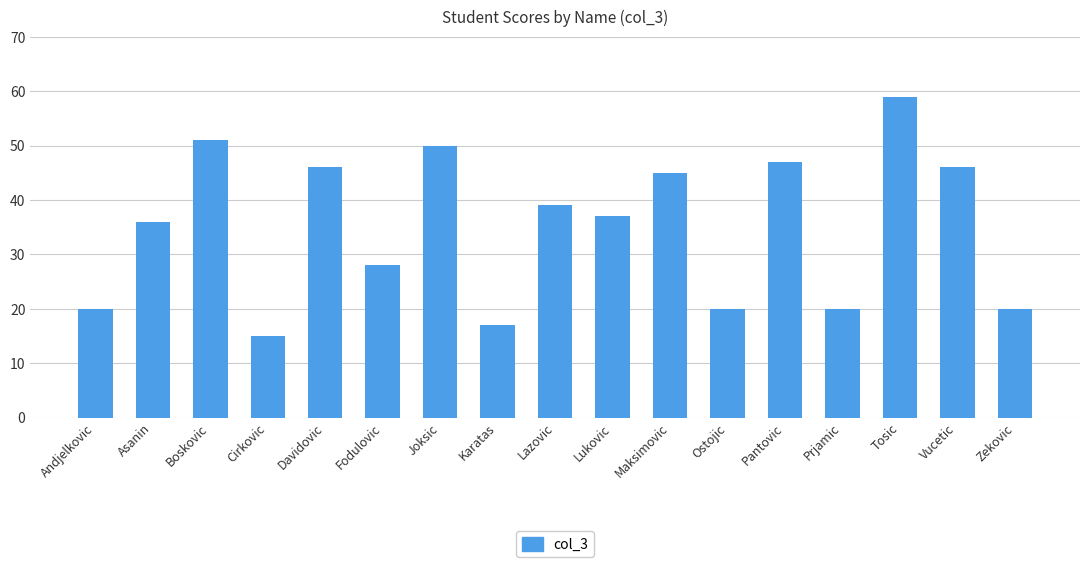

The chart shows a value of 20 at Prjamic. True or false?

True